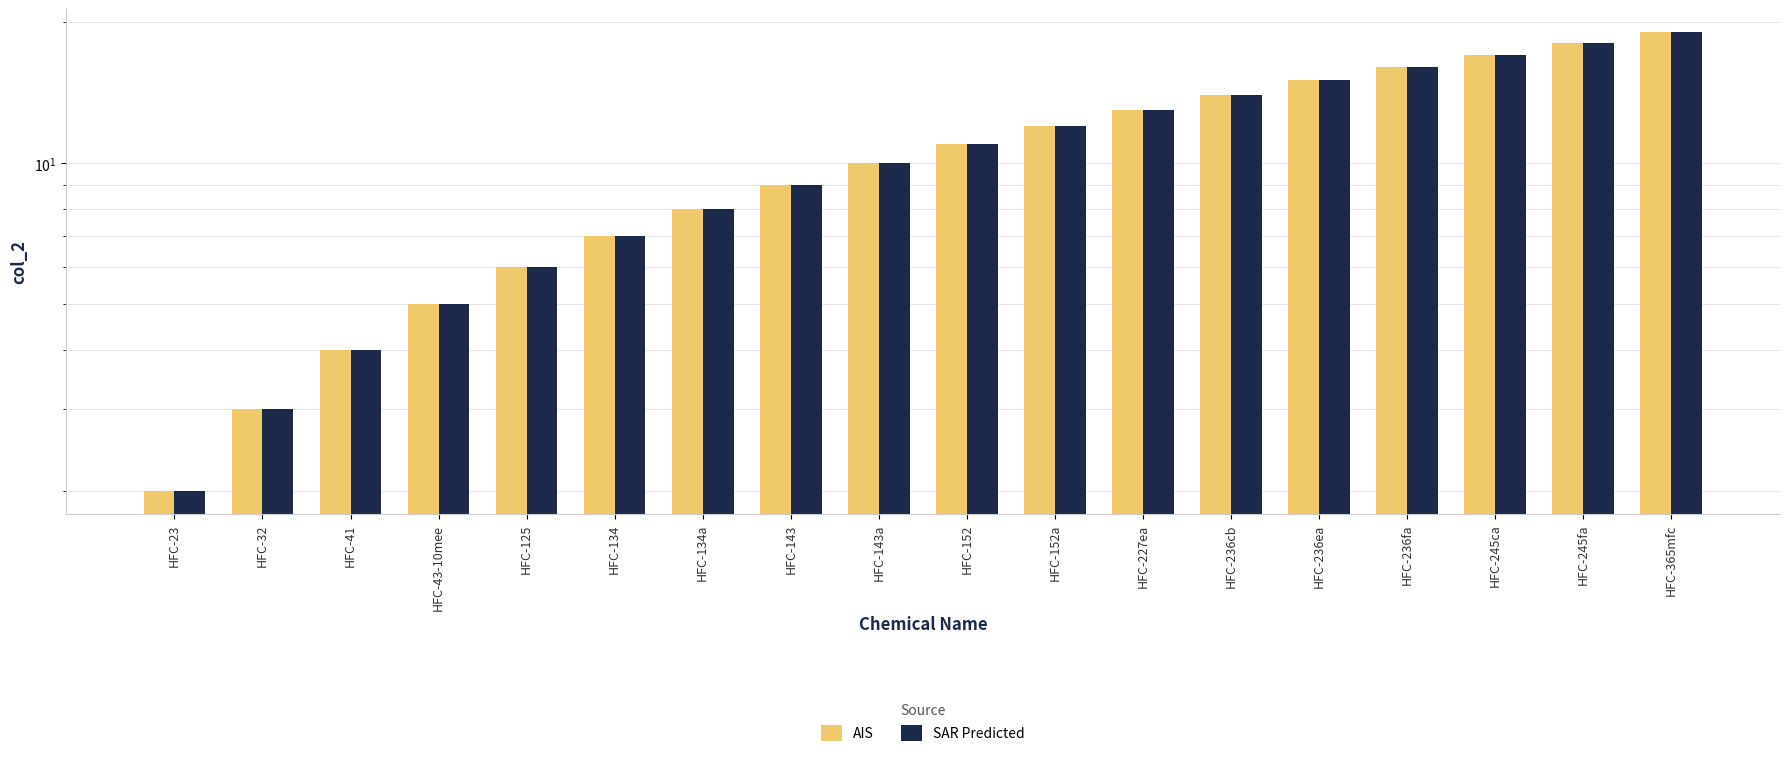

True or false: AIS has a value of 4 at HFC-41.

True